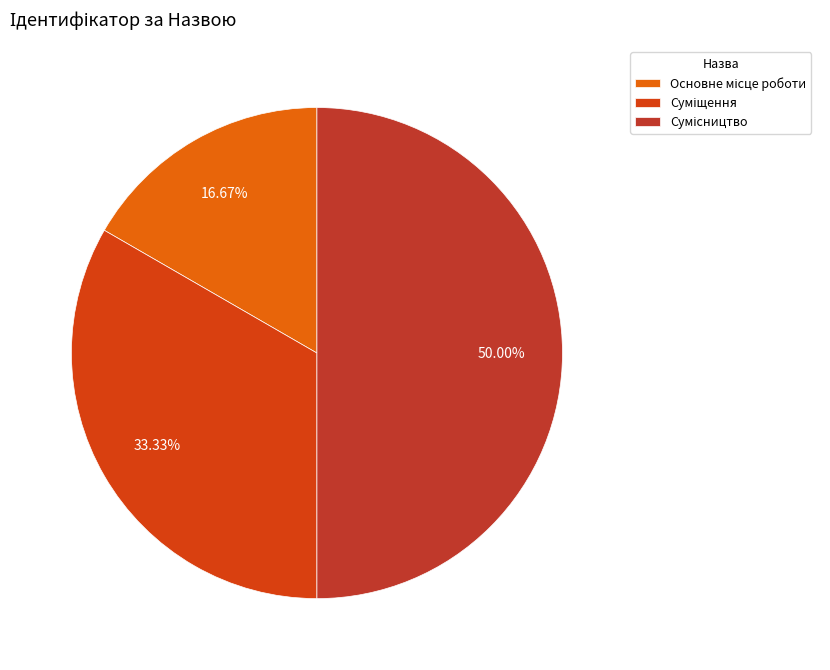

Which slice is the largest?

Сумісництво